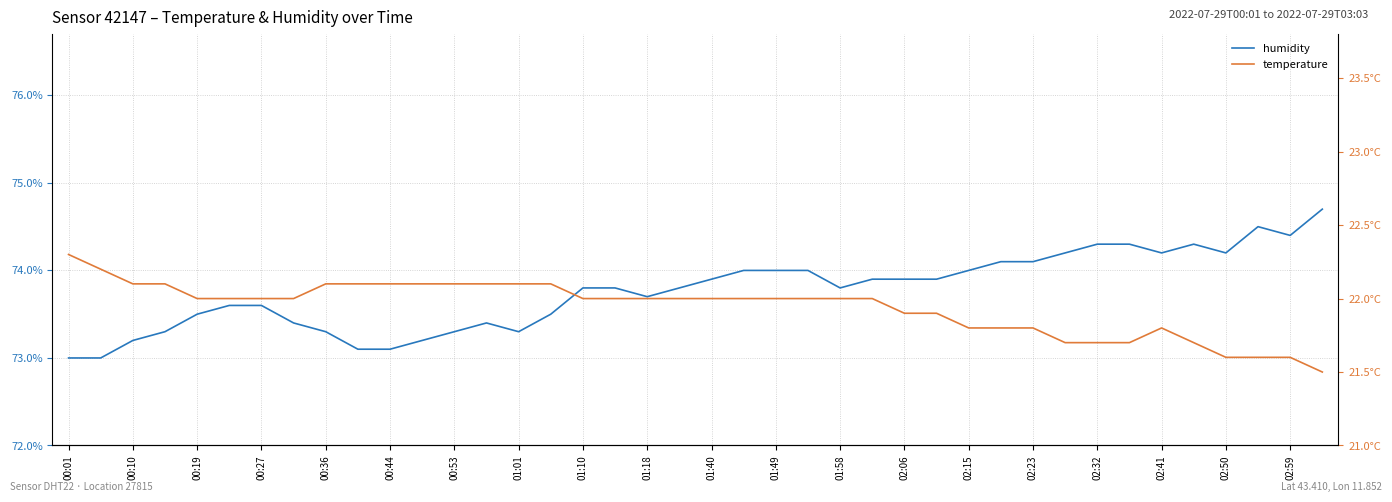

Which series has the largest total across all categories?

humidity